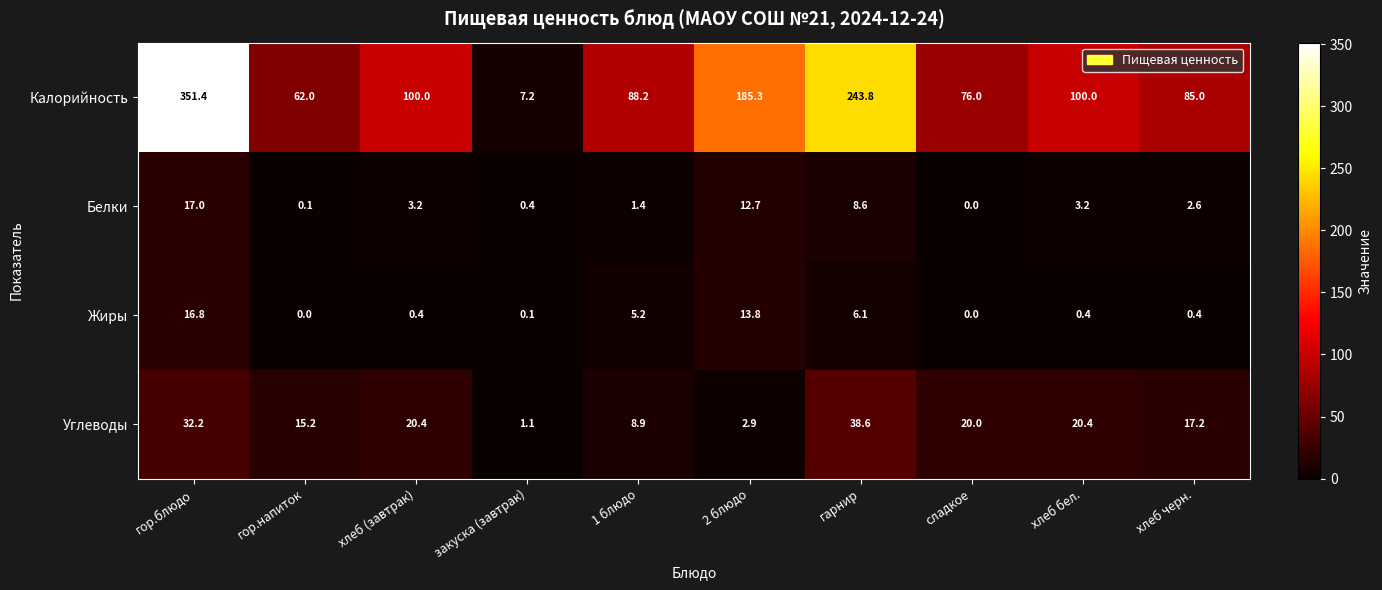

Is it true that Белки equals 18.6 at 2 блюдо?

False